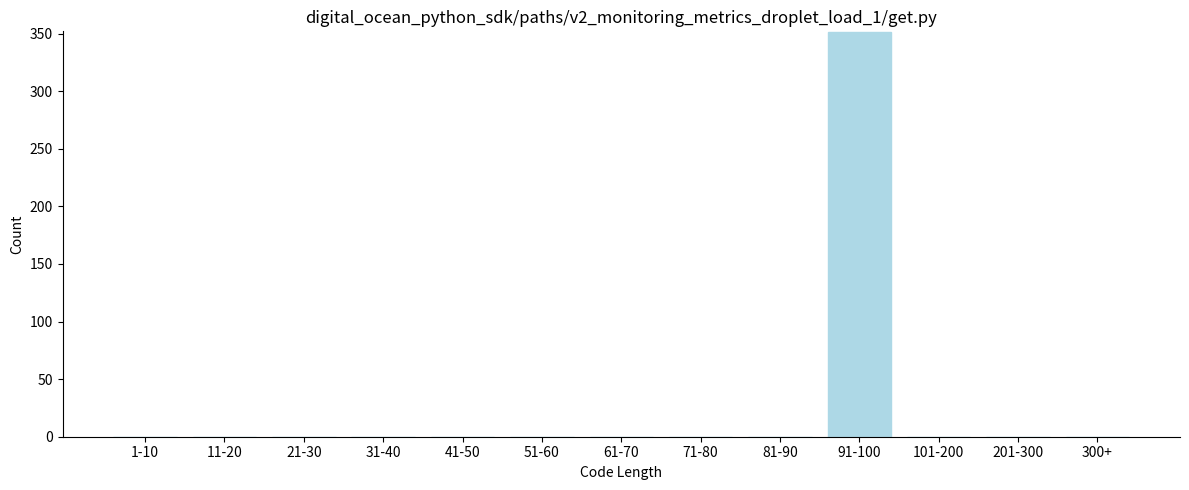

Reading right to left, what are all the values shown in this chart?

300+=0	201-300=0	101-200=0	91-100=351	81-90=0	71-80=0	61-70=0	51-60=0	41-50=0	31-40=0	21-30=0	11-20=0	1-10=0